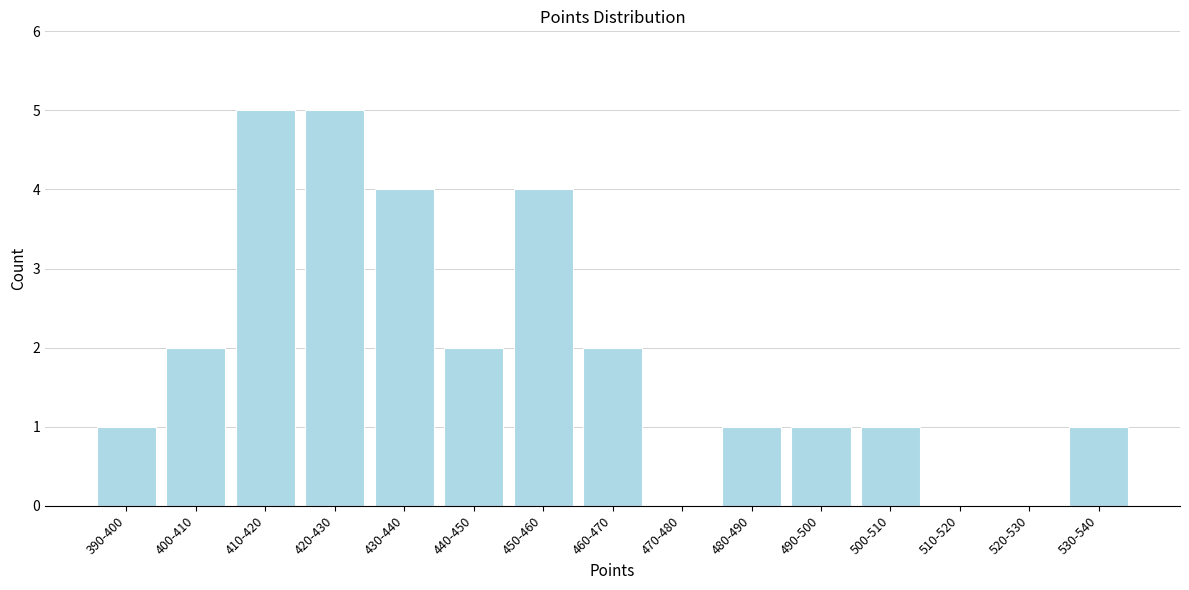

Reading left to right, what are all the values shown in this chart?

390-400=1	400-410=2	410-420=5	420-430=5	430-440=4	440-450=2	450-460=4	460-470=2	470-480=0	480-490=1	490-500=1	500-510=1	510-520=0	520-530=0	530-540=1